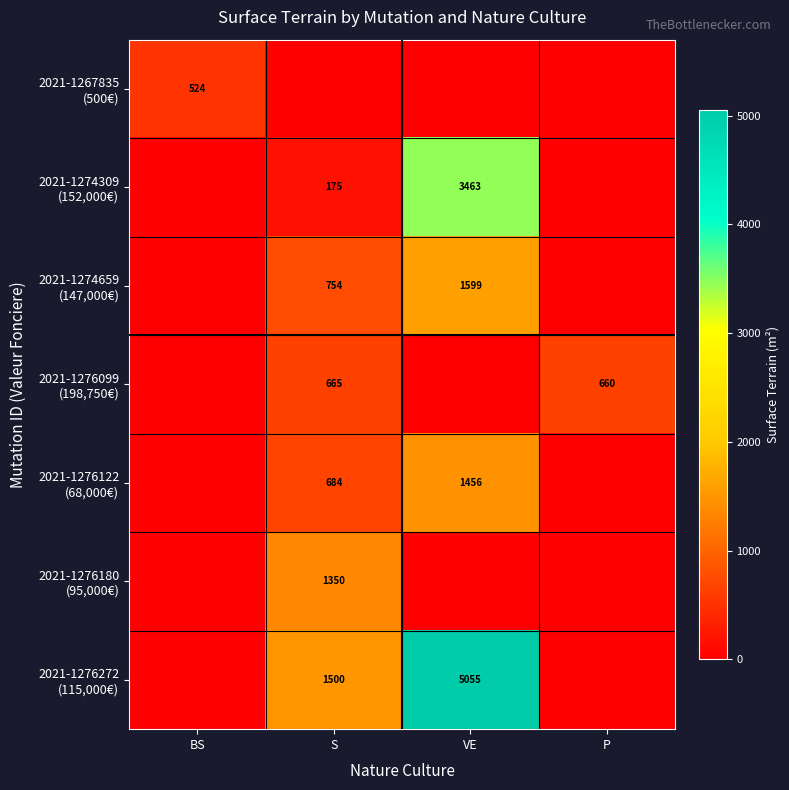

At which label is 2021-1274659 (147,000€) closest to 799?

S